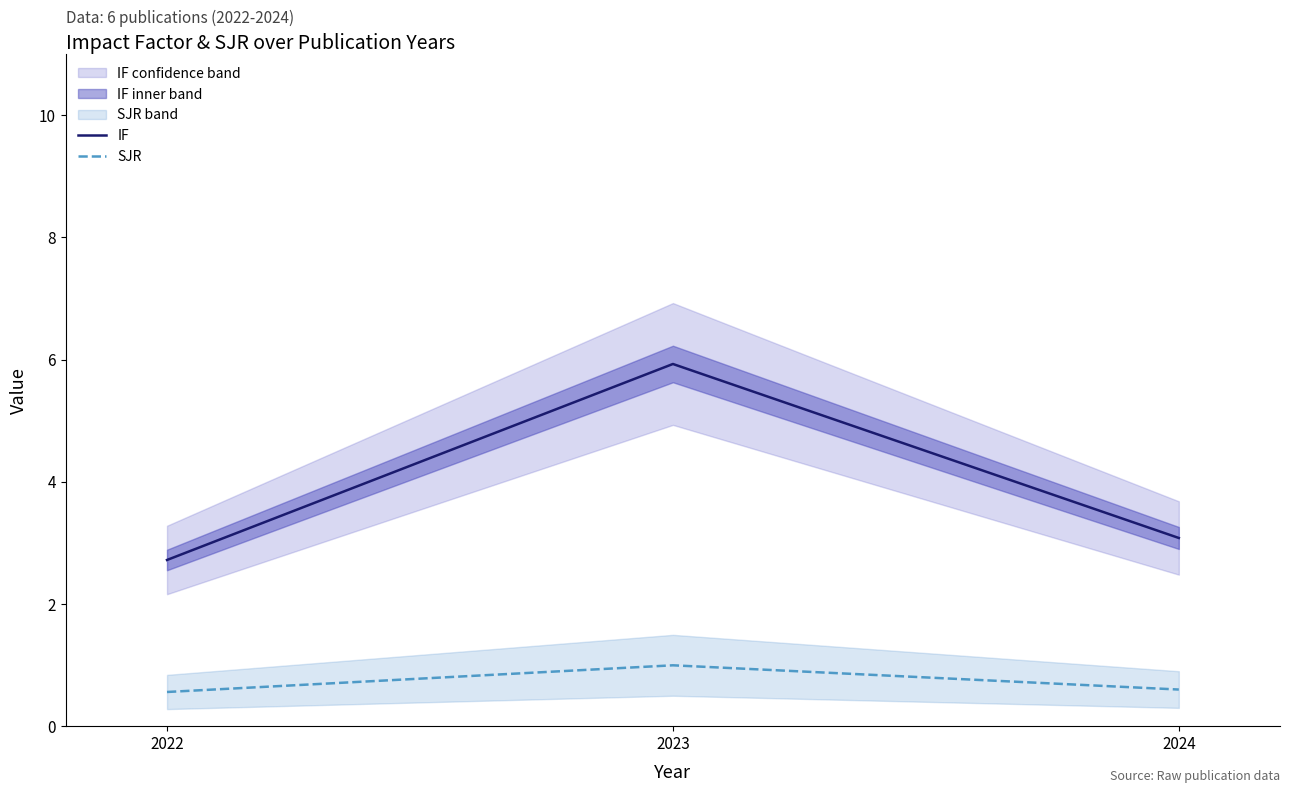

What is the value of the SJR point at the 3rd from the left?

0.6